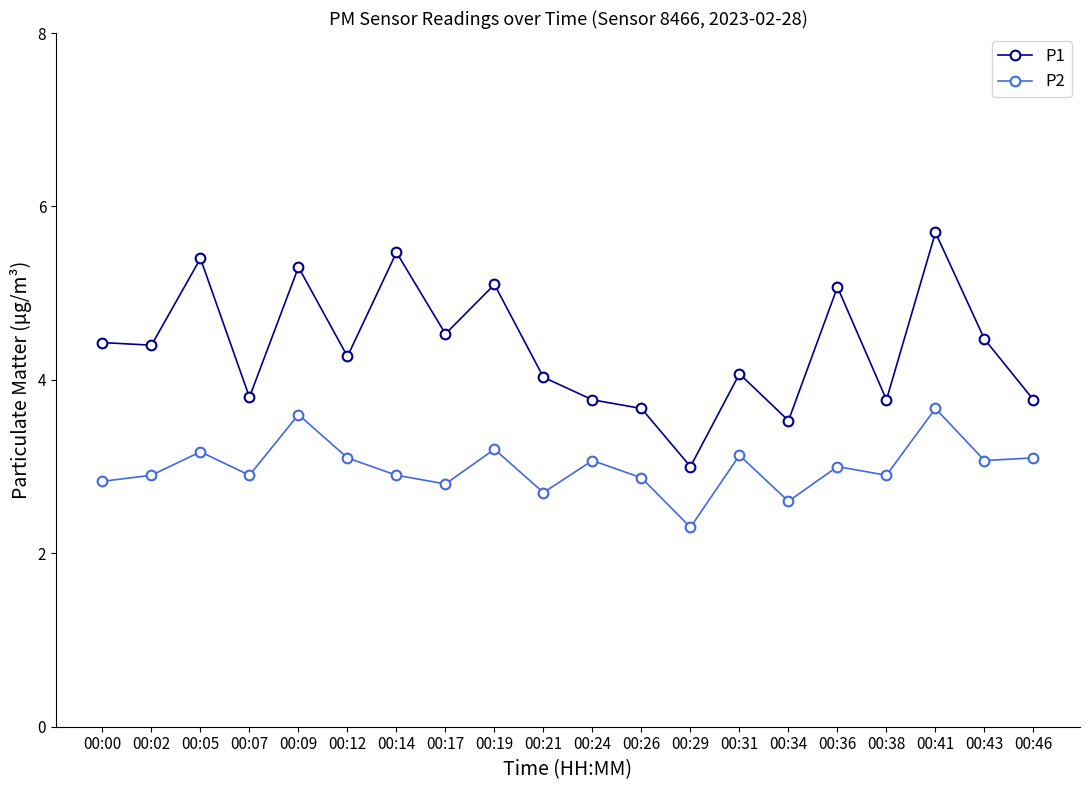

At which label does P2 reach its peak?

00:41